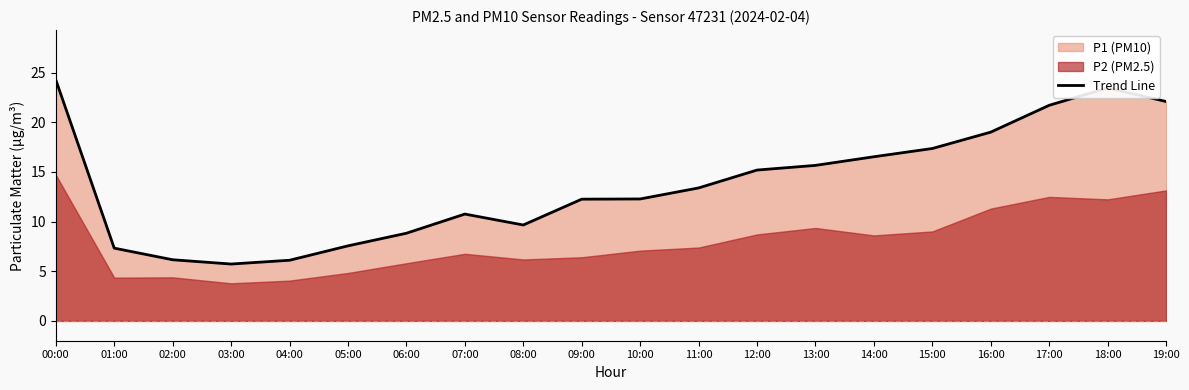

Does the chart display data point markers on the line(s)?

No